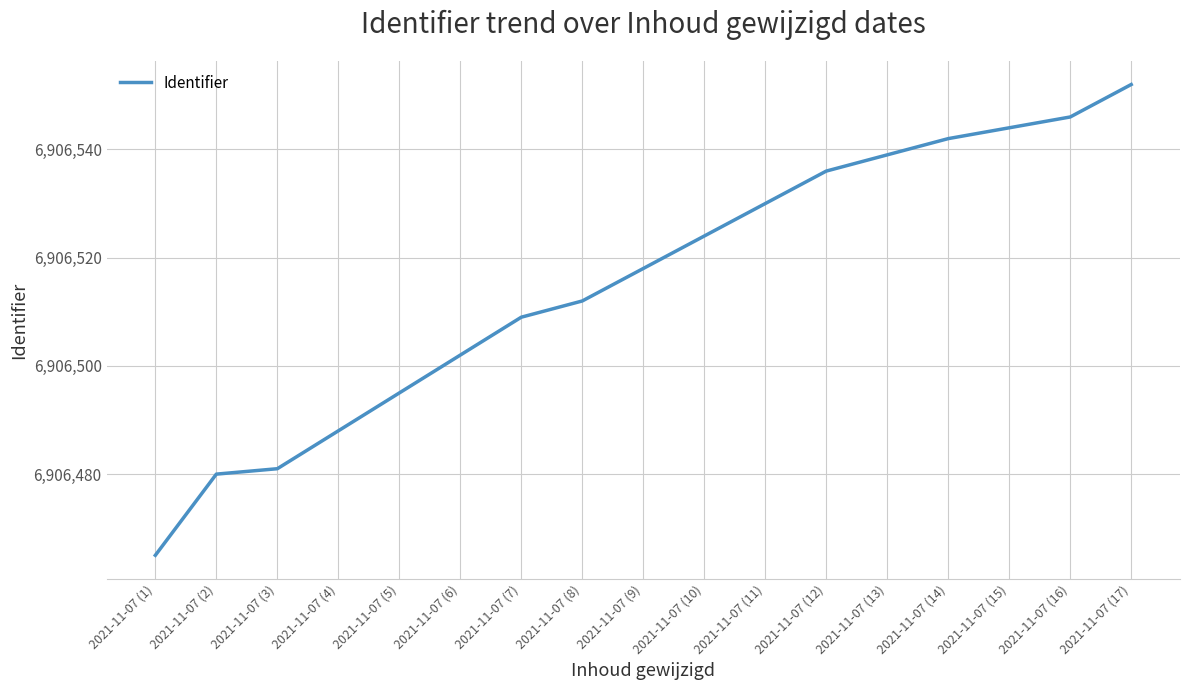

List the labels in order of value, smallest first.

2021-11-07 (1), 2021-11-07 (2), 2021-11-07 (3), 2021-11-07 (4), 2021-11-07 (5), 2021-11-07 (6), 2021-11-07 (7), 2021-11-07 (8), 2021-11-07 (9), 2021-11-07 (10), 2021-11-07 (11), 2021-11-07 (12), 2021-11-07 (13), 2021-11-07 (14), 2021-11-07 (15), 2021-11-07 (16), 2021-11-07 (17)